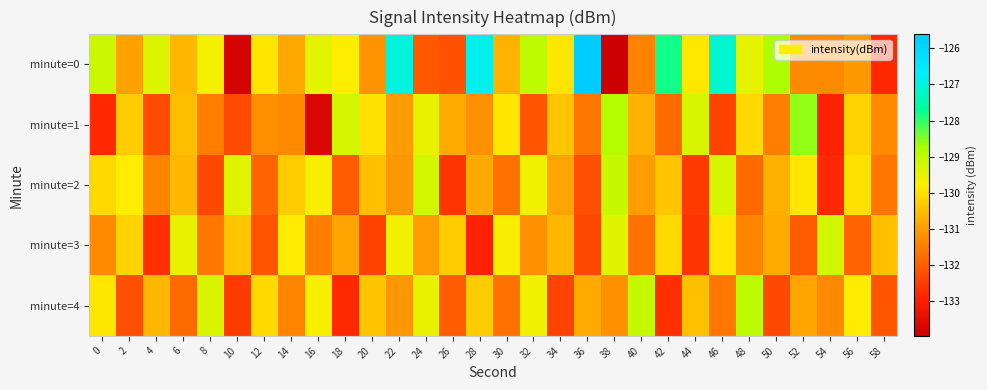

Reading right to left, extract all data points from this chart.

minute=0: 58=-132.8	56=-131.1	54=-131.3	52=-131.3	50=-128.8	48=-129.5	46=-127.1	44=-129.9	42=-127.8	40=-131.4	38=-134.0	36=-125.6	34=-129.9	32=-129.0	30=-130.7	28=-126.8	26=-132.2	24=-132.1	22=-127.0	20=-131.2	18=-129.8	16=-129.4	14=-130.8	12=-129.9	10=-133.8	8=-129.6	6=-130.6	4=-129.3	2=-130.9	0=-129.2
minute=1: 58=-131.3	56=-130.2	54=-132.9	52=-128.6	50=-131.5	48=-130.1	46=-132.4	44=-129.3	42=-131.8	40=-130.7	38=-128.9	36=-131.6	34=-130.4	32=-132.1	30=-129.9	28=-131.2	26=-130.8	24=-129.5	22=-131.0	20=-130.0	18=-129.3	16=-133.7	14=-131.3	12=-131.2	10=-132.3	8=-131.5	6=-130.5	4=-132.2	2=-130.3	0=-132.8
minute=2: 58=-131.6	56=-130.0	54=-132.8	52=-129.9	50=-130.7	48=-131.8	46=-129.3	44=-132.5	42=-130.4	40=-131.0	38=-129.1	36=-132.2	34=-130.9	32=-129.6	30=-131.7	28=-130.8	26=-132.6	24=-129.2	22=-131.1	20=-130.5	18=-132.0	16=-129.7	14=-130.3	12=-131.9	10=-129.4	8=-132.3	6=-130.6	4=-131.4	2=-129.8	0=-130.1
minute=3: 58=-130.5	56=-131.9	54=-129.2	52=-132.0	50=-130.8	48=-131.4	46=-129.9	44=-132.6	42=-130.1	40=-131.7	38=-129.4	36=-132.3	34=-130.6	32=-131.2	30=-129.7	28=-132.9	26=-130.3	24=-131.0	22=-129.6	20=-132.4	18=-130.9	16=-131.5	14=-129.8	12=-132.1	10=-130.4	8=-131.6	6=-129.5	4=-132.7	2=-130.2	0=-131.3
minute=4: 58=-132.1	56=-129.8	54=-131.3	52=-130.9	50=-132.3	48=-129.0	46=-131.6	44=-130.5	42=-132.7	40=-129.1	38=-131.2	36=-130.8	34=-132.4	32=-129.6	30=-131.7	28=-130.3	26=-132.0	24=-129.5	22=-131.1	20=-130.4	18=-132.8	16=-129.7	14=-131.4	12=-130.1	10=-132.5	8=-129.3	6=-131.8	4=-130.6	2=-132.2	0=-129.9